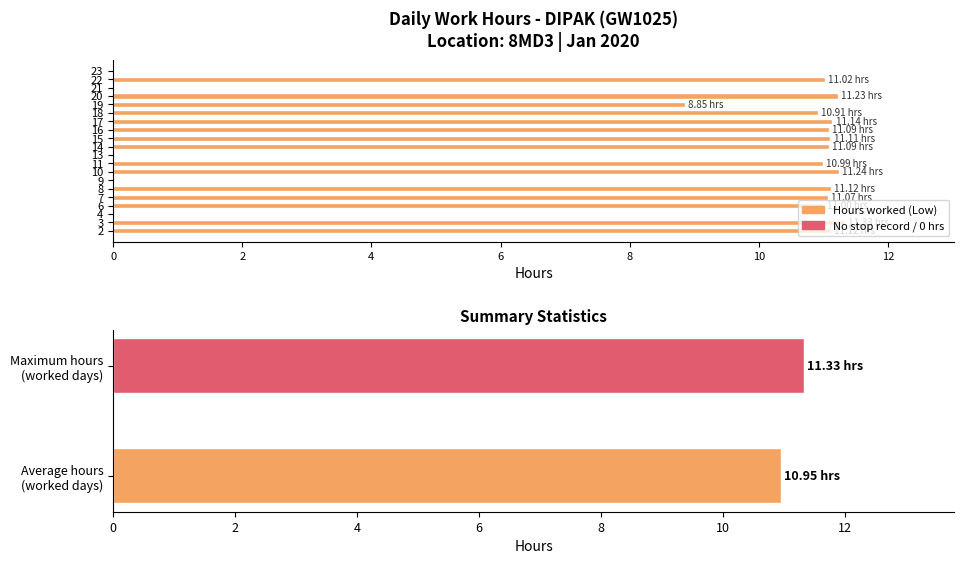

What is the change in value from 9 to 20?

+11.2